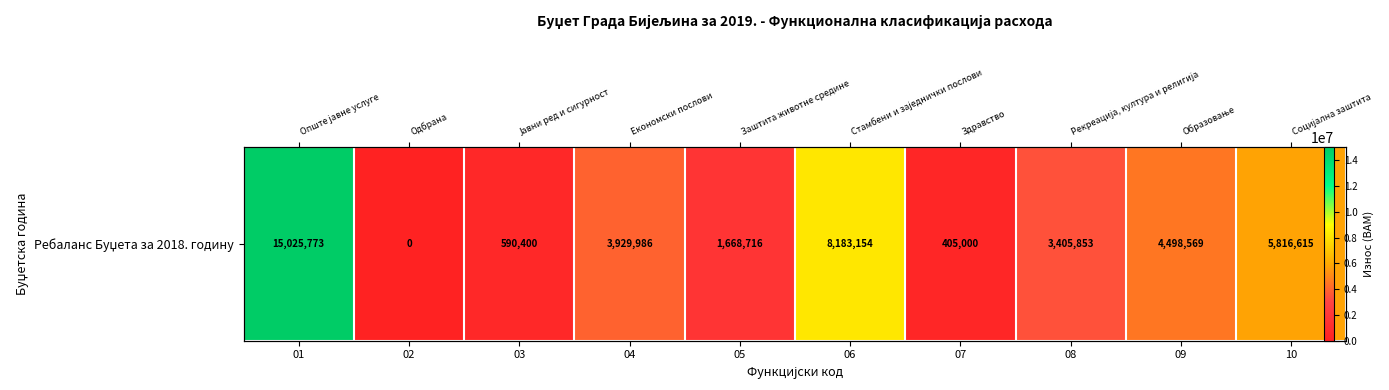

Reading left to right, extract all data points from this chart.

01=15025773	02=0	03=590400	04=3929986	05=1668716	06=8183154	07=405000	08=3405853	09=4498569	10=5816615